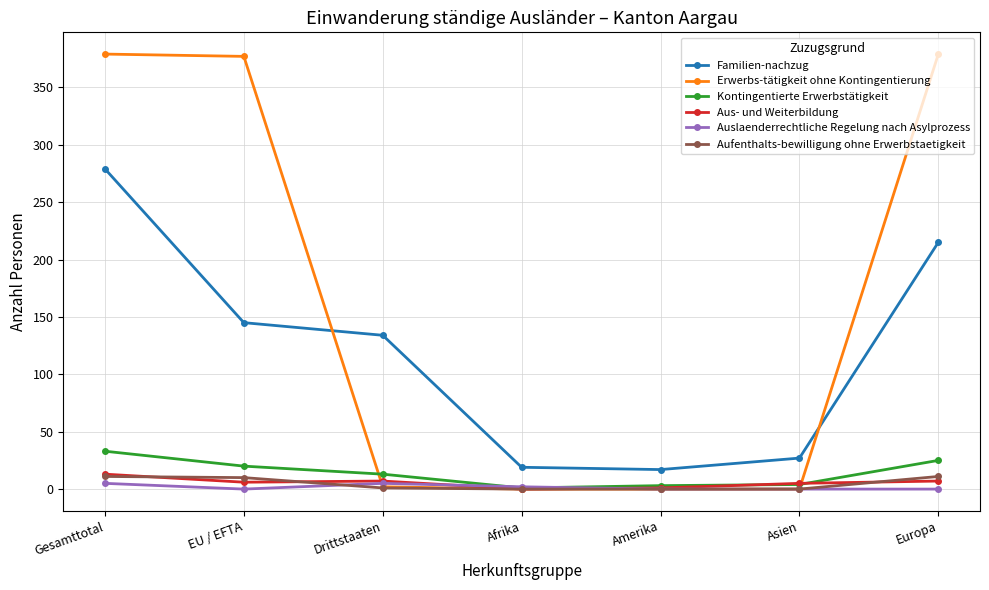

Is this an area chart (filled region under the line)?

No